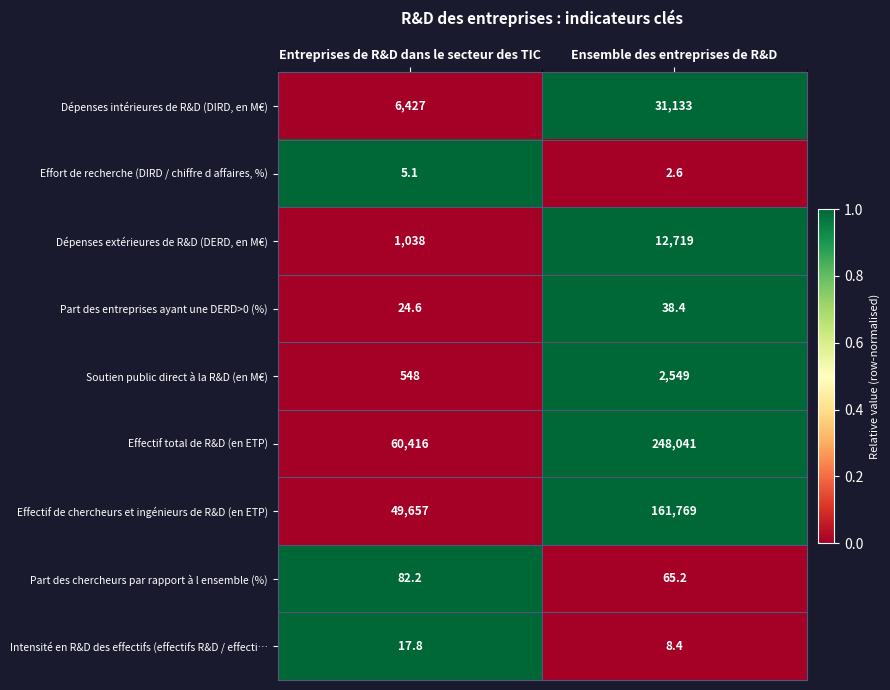

At which label is Soutien public direct à la R&D (en M€) closest to 1548?

Entreprises de R&D dans le secteur des TIC